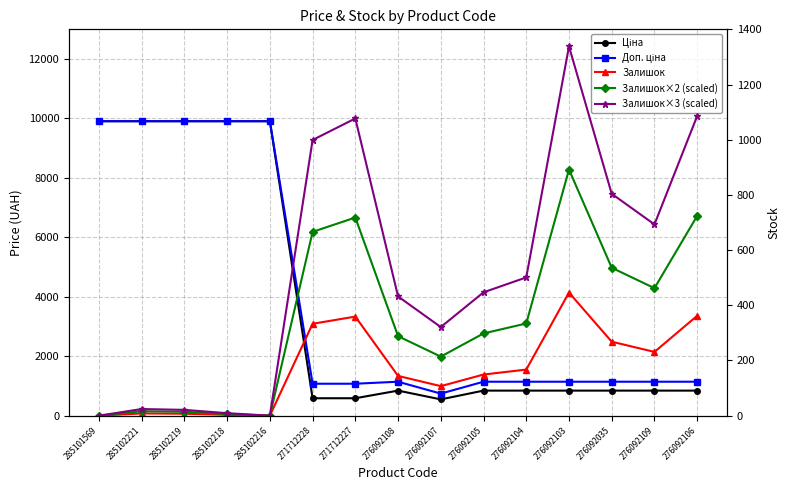

True or false: Ціна has a value of 586.0 at 271712227.

True